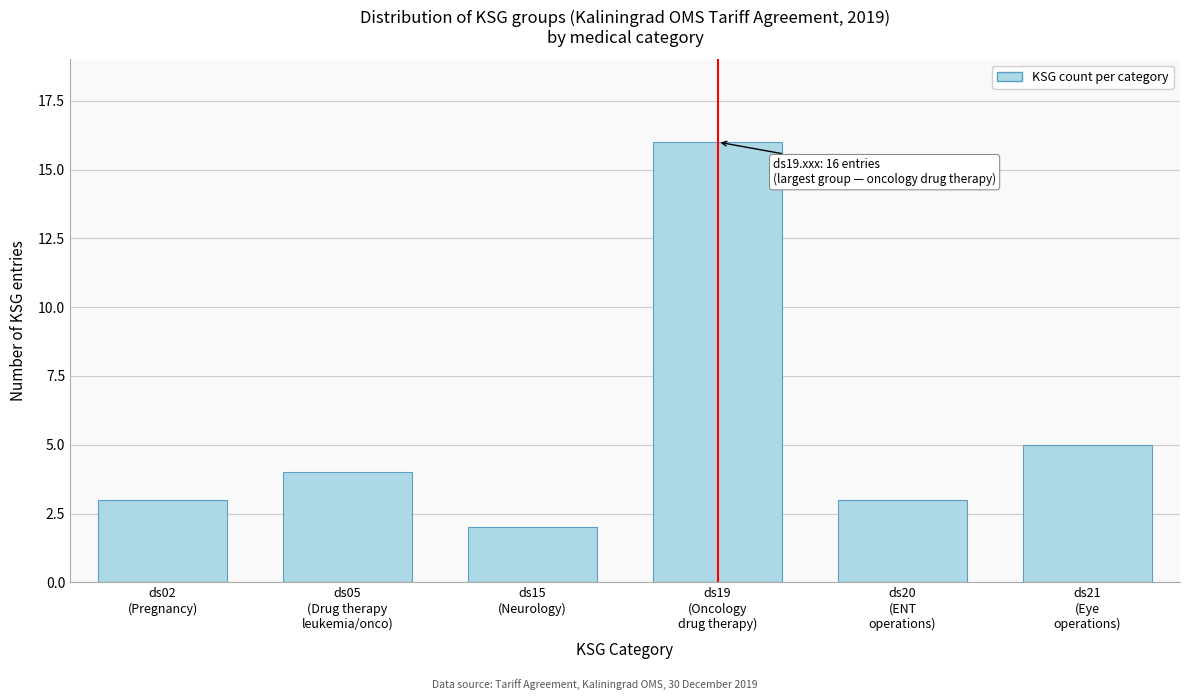

Reading left to right, what are all the values shown in this chart?

3	4	2	16	3	5